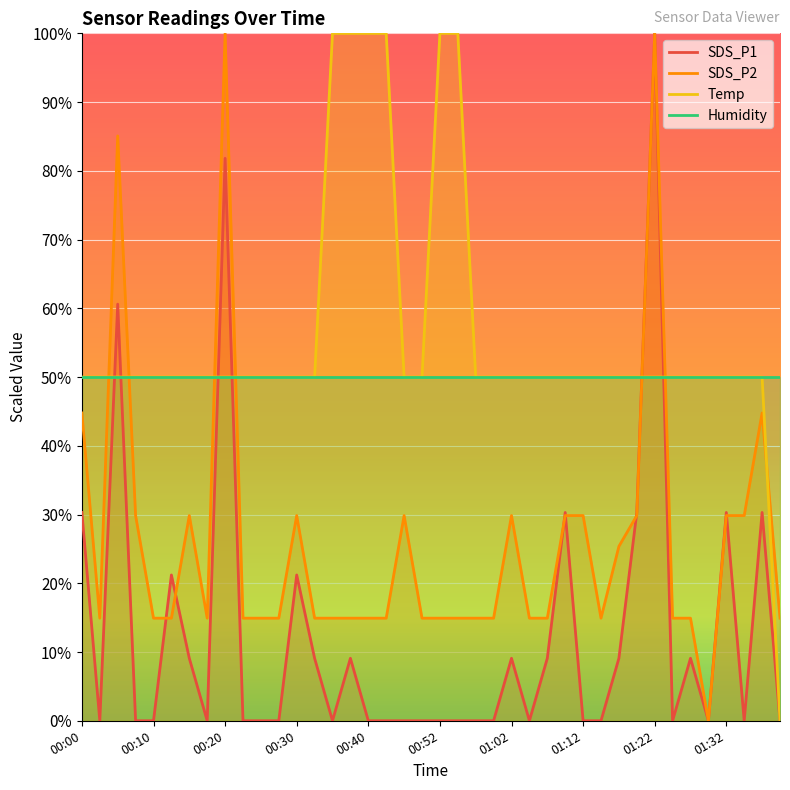

True or false: Temp has more than 2 interior local peaks.

False